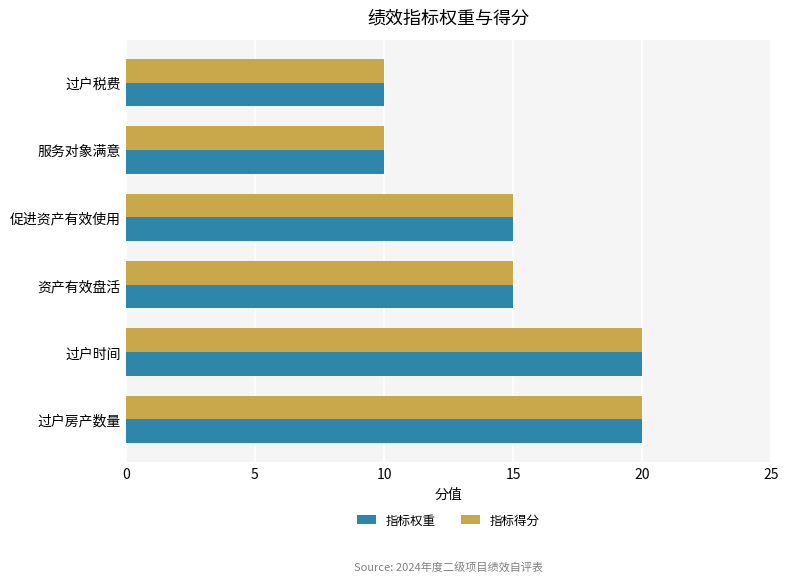

How many distinct data groups are displayed?

2